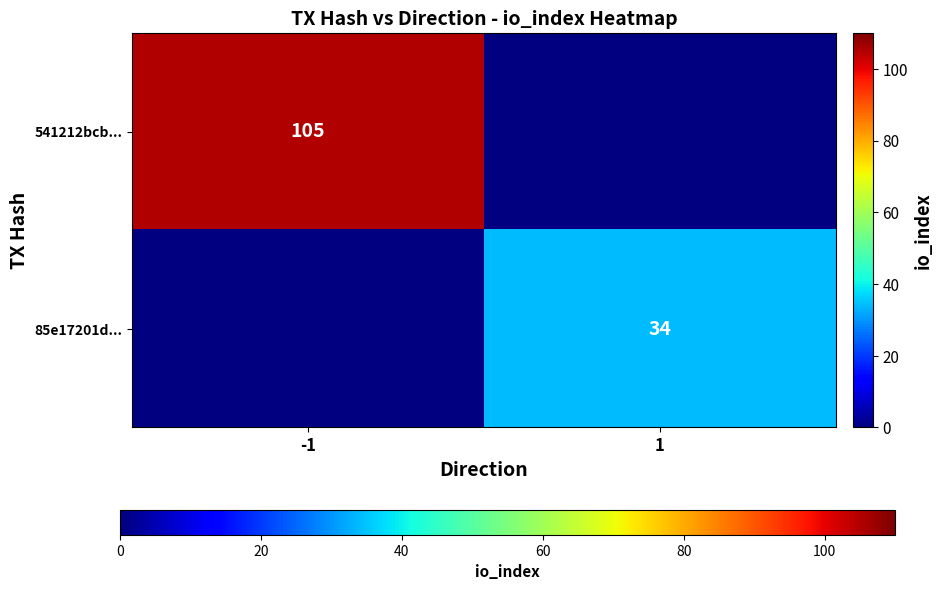

Which label corresponds to the smallest value in the chart?

1